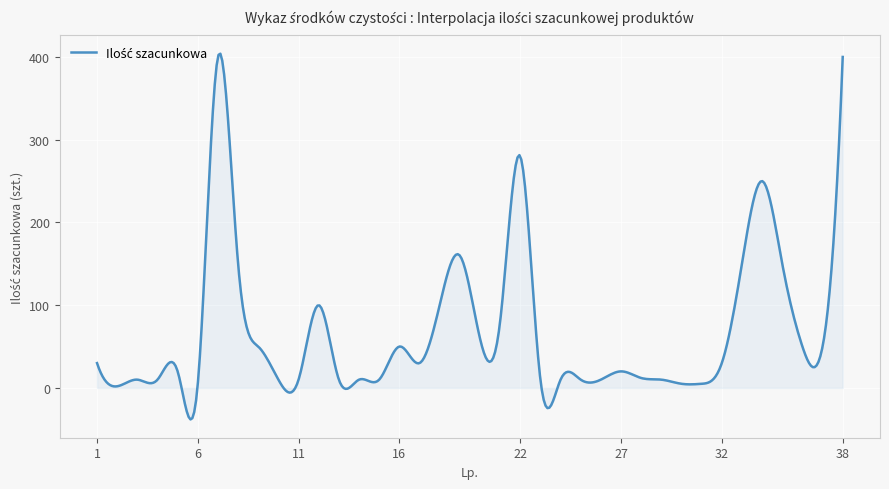

How many lines are shown in the chart?

1